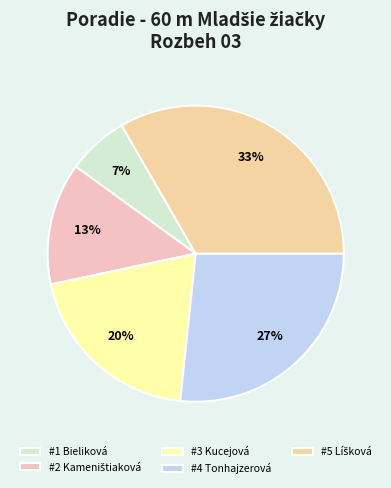

How many segments does this pie chart have?

5